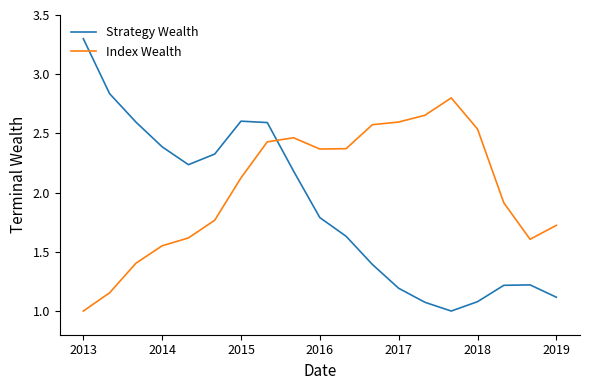

Rank the series by their average value, from highest to lowest.

Index Wealth, Strategy Wealth